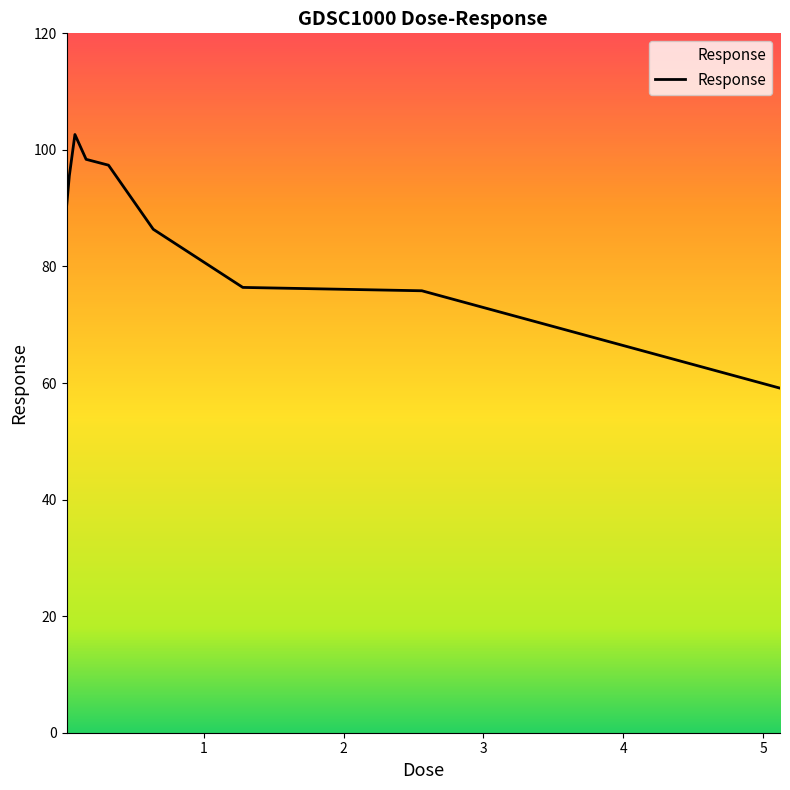

What is the minimum value shown in the chart?

59.1